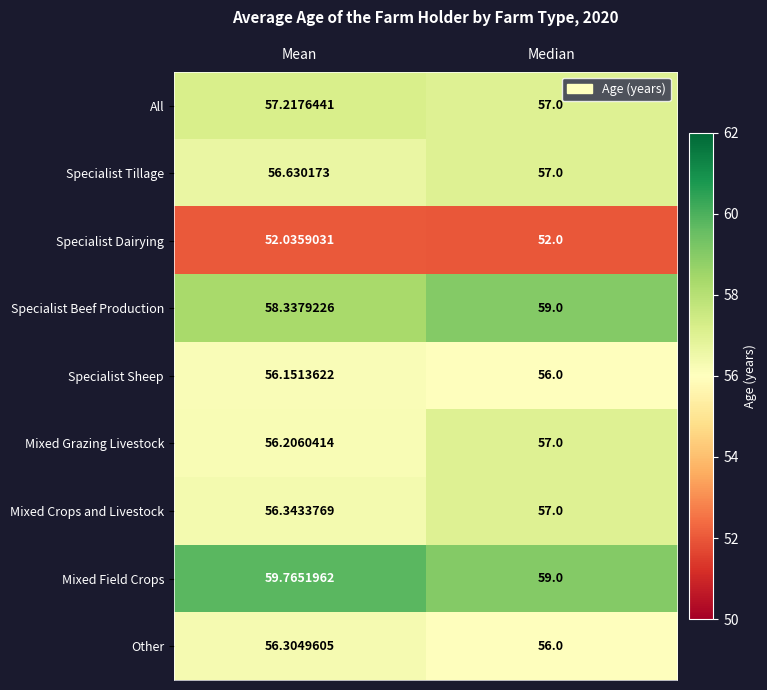

At which label is Mixed Field Crops closest to 59?

Median